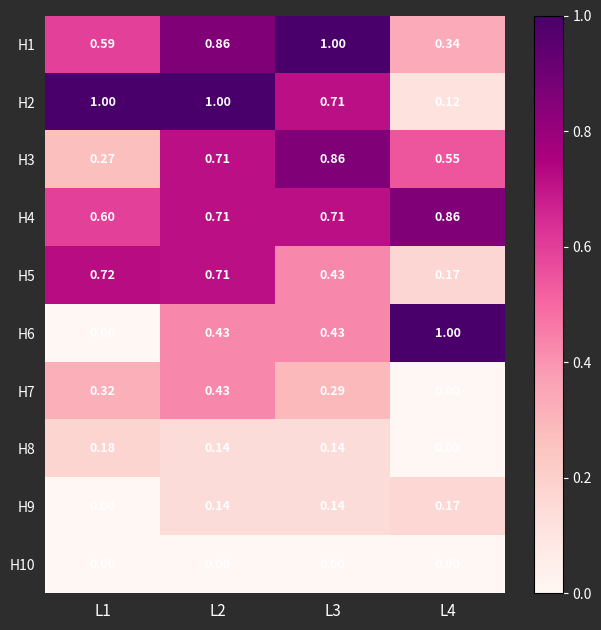

What is the spread (max minus min) of values at L4?

1.0